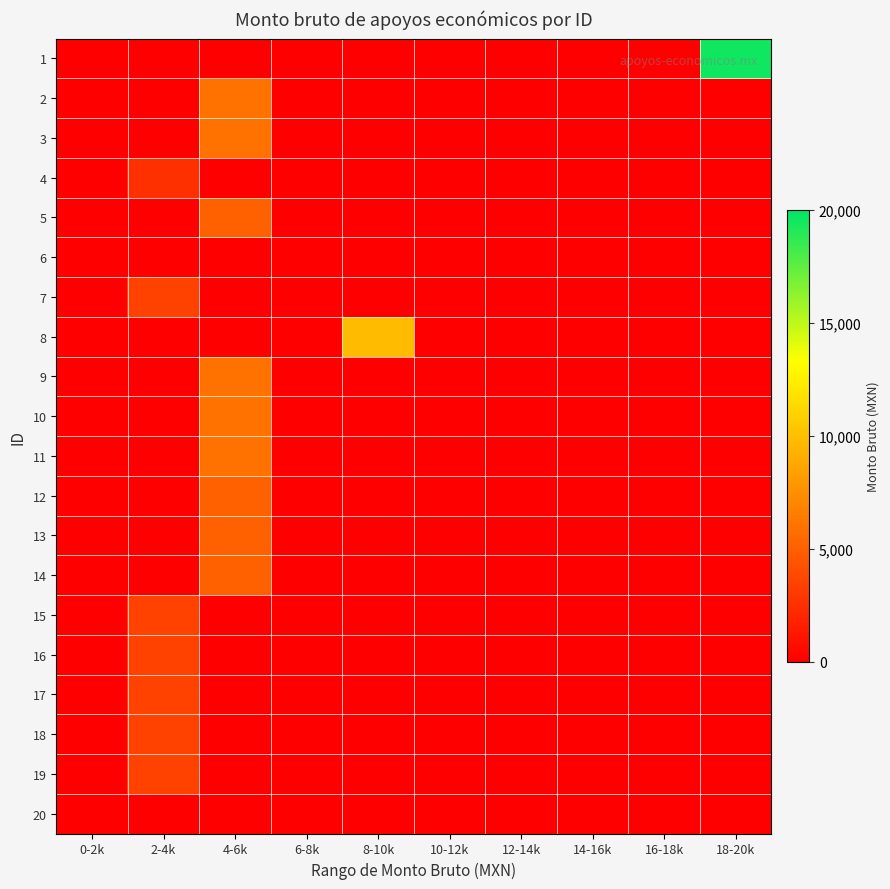

Reading left to right, what are all the values shown in this chart?

1: 0-2k=0.0	2-4k=0.0	4-6k=0.0	6-8k=0.0	8-10k=0.0	10-12k=0.0	12-14k=0.0	14-16k=0.0	16-18k=0.0	18-20k=1.0
2: 0-2k=0.0	2-4k=0.0	4-6k=0.3	6-8k=0.0	8-10k=0.0	10-12k=0.0	12-14k=0.0	14-16k=0.0	16-18k=0.0	18-20k=0.0
3: 0-2k=0.0	2-4k=0.0	4-6k=0.3	6-8k=0.0	8-10k=0.0	10-12k=0.0	12-14k=0.0	14-16k=0.0	16-18k=0.0	18-20k=0.0
4: 0-2k=0.0	2-4k=0.1	4-6k=0.0	6-8k=0.0	8-10k=0.0	10-12k=0.0	12-14k=0.0	14-16k=0.0	16-18k=0.0	18-20k=0.0
5: 0-2k=0.0	2-4k=0.0	4-6k=0.2	6-8k=0.0	8-10k=0.0	10-12k=0.0	12-14k=0.0	14-16k=0.0	16-18k=0.0	18-20k=0.0
6: 0-2k=0.0	2-4k=0.0	4-6k=0.0	6-8k=0.0	8-10k=0.0	10-12k=0.0	12-14k=0.0	14-16k=0.0	16-18k=0.0	18-20k=0.0
7: 0-2k=0.0	2-4k=0.2	4-6k=0.0	6-8k=0.0	8-10k=0.0	10-12k=0.0	12-14k=0.0	14-16k=0.0	16-18k=0.0	18-20k=0.0
8: 0-2k=0.0	2-4k=0.0	4-6k=0.0	6-8k=0.0	8-10k=0.5	10-12k=0.0	12-14k=0.0	14-16k=0.0	16-18k=0.0	18-20k=0.0
9: 0-2k=0.0	2-4k=0.0	4-6k=0.3	6-8k=0.0	8-10k=0.0	10-12k=0.0	12-14k=0.0	14-16k=0.0	16-18k=0.0	18-20k=0.0
10: 0-2k=0.0	2-4k=0.0	4-6k=0.3	6-8k=0.0	8-10k=0.0	10-12k=0.0	12-14k=0.0	14-16k=0.0	16-18k=0.0	18-20k=0.0
11: 0-2k=0.0	2-4k=0.0	4-6k=0.3	6-8k=0.0	8-10k=0.0	10-12k=0.0	12-14k=0.0	14-16k=0.0	16-18k=0.0	18-20k=0.0
12: 0-2k=0.0	2-4k=0.0	4-6k=0.2	6-8k=0.0	8-10k=0.0	10-12k=0.0	12-14k=0.0	14-16k=0.0	16-18k=0.0	18-20k=0.0
13: 0-2k=0.0	2-4k=0.0	4-6k=0.2	6-8k=0.0	8-10k=0.0	10-12k=0.0	12-14k=0.0	14-16k=0.0	16-18k=0.0	18-20k=0.0
14: 0-2k=0.0	2-4k=0.0	4-6k=0.2	6-8k=0.0	8-10k=0.0	10-12k=0.0	12-14k=0.0	14-16k=0.0	16-18k=0.0	18-20k=0.0
15: 0-2k=0.0	2-4k=0.2	4-6k=0.0	6-8k=0.0	8-10k=0.0	10-12k=0.0	12-14k=0.0	14-16k=0.0	16-18k=0.0	18-20k=0.0
16: 0-2k=0.0	2-4k=0.2	4-6k=0.0	6-8k=0.0	8-10k=0.0	10-12k=0.0	12-14k=0.0	14-16k=0.0	16-18k=0.0	18-20k=0.0
17: 0-2k=0.0	2-4k=0.2	4-6k=0.0	6-8k=0.0	8-10k=0.0	10-12k=0.0	12-14k=0.0	14-16k=0.0	16-18k=0.0	18-20k=0.0
18: 0-2k=0.0	2-4k=0.2	4-6k=0.0	6-8k=0.0	8-10k=0.0	10-12k=0.0	12-14k=0.0	14-16k=0.0	16-18k=0.0	18-20k=0.0
19: 0-2k=0.0	2-4k=0.2	4-6k=0.0	6-8k=0.0	8-10k=0.0	10-12k=0.0	12-14k=0.0	14-16k=0.0	16-18k=0.0	18-20k=0.0
20: 0-2k=0.0	2-4k=0.0	4-6k=0.0	6-8k=0.0	8-10k=0.0	10-12k=0.0	12-14k=0.0	14-16k=0.0	16-18k=0.0	18-20k=0.0